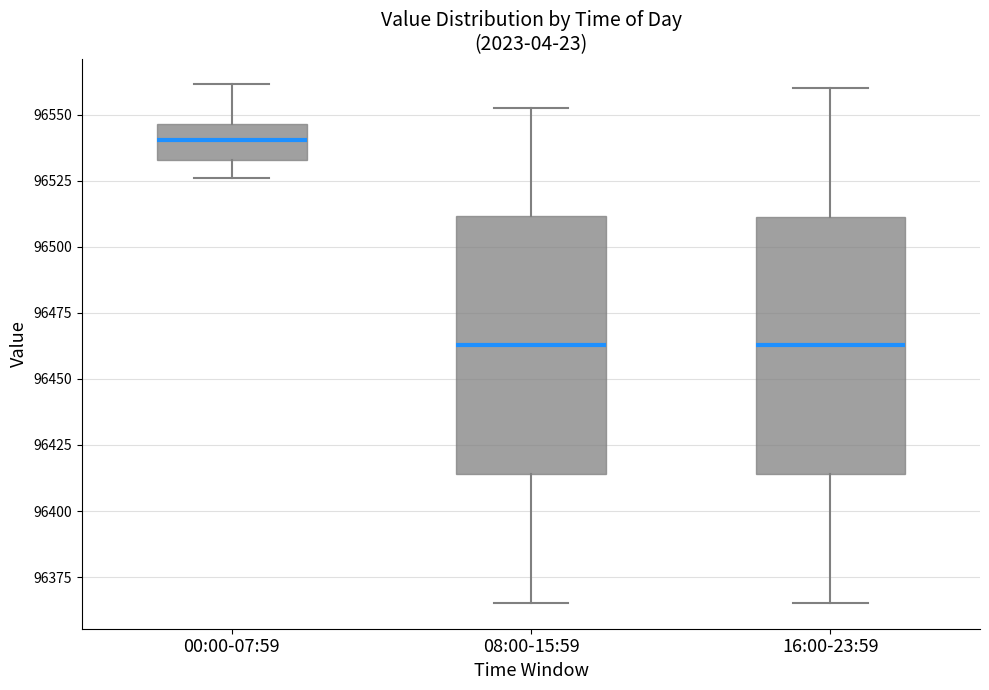

Reading left to right, transcribe this box plot: for each box, give where its median line is, the range the box spans, and where its two whiskers end, as read against the y-axis. The values are not printed on the chart, so give them approximately, as read against the axis.

00:00-07:59: median 96540, box 96535 to 96545, whiskers 96525 to 96560
08:00-15:59: median 96465, box 96415 to 96510, whiskers 96365 to 96555
16:00-23:59: median 96465, box 96415 to 96510, whiskers 96365 to 96560